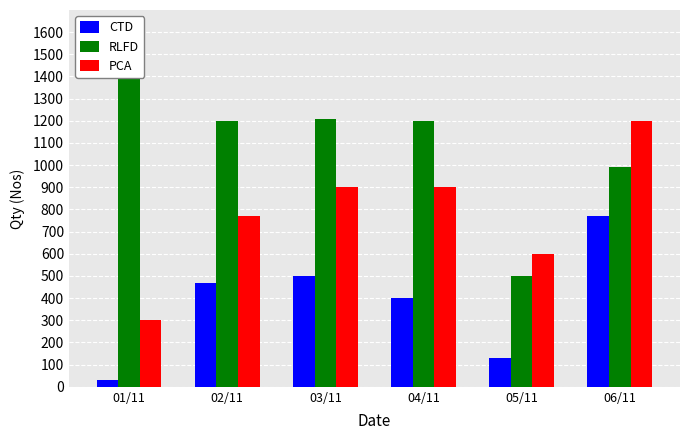

At which label does CTD first exceed 470?

03/11